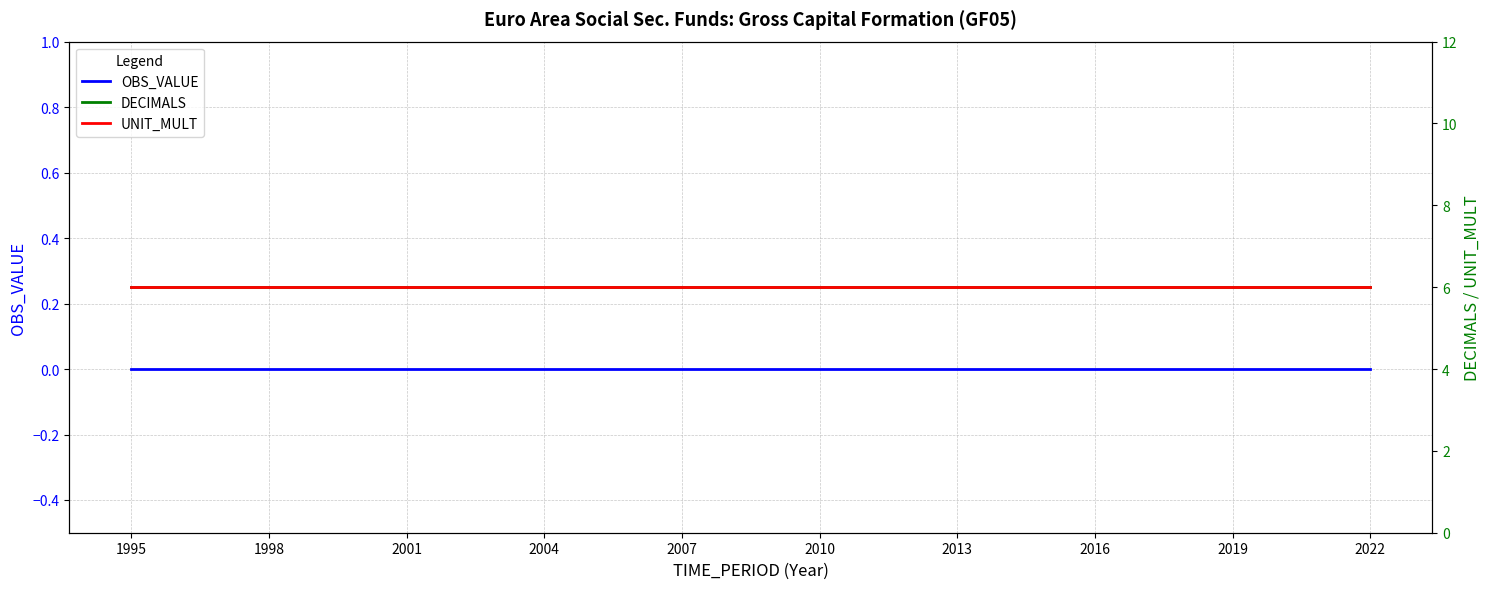

Which series has the largest total across all categories?

DECIMALS